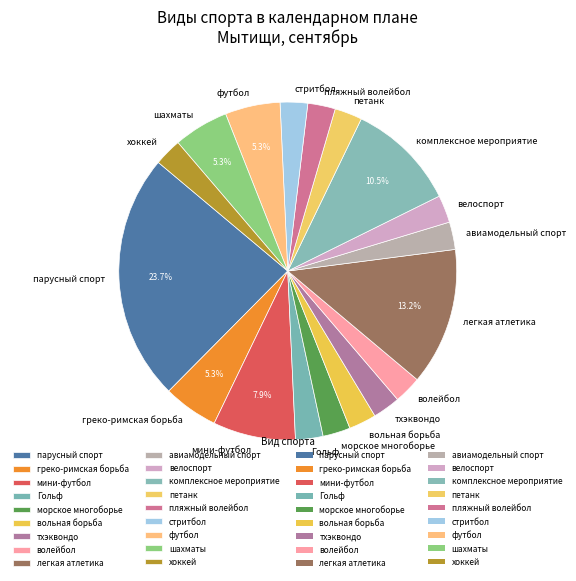

To the nearest percent, what is the difference between the шахматы and Гольф slice percentages?

3%